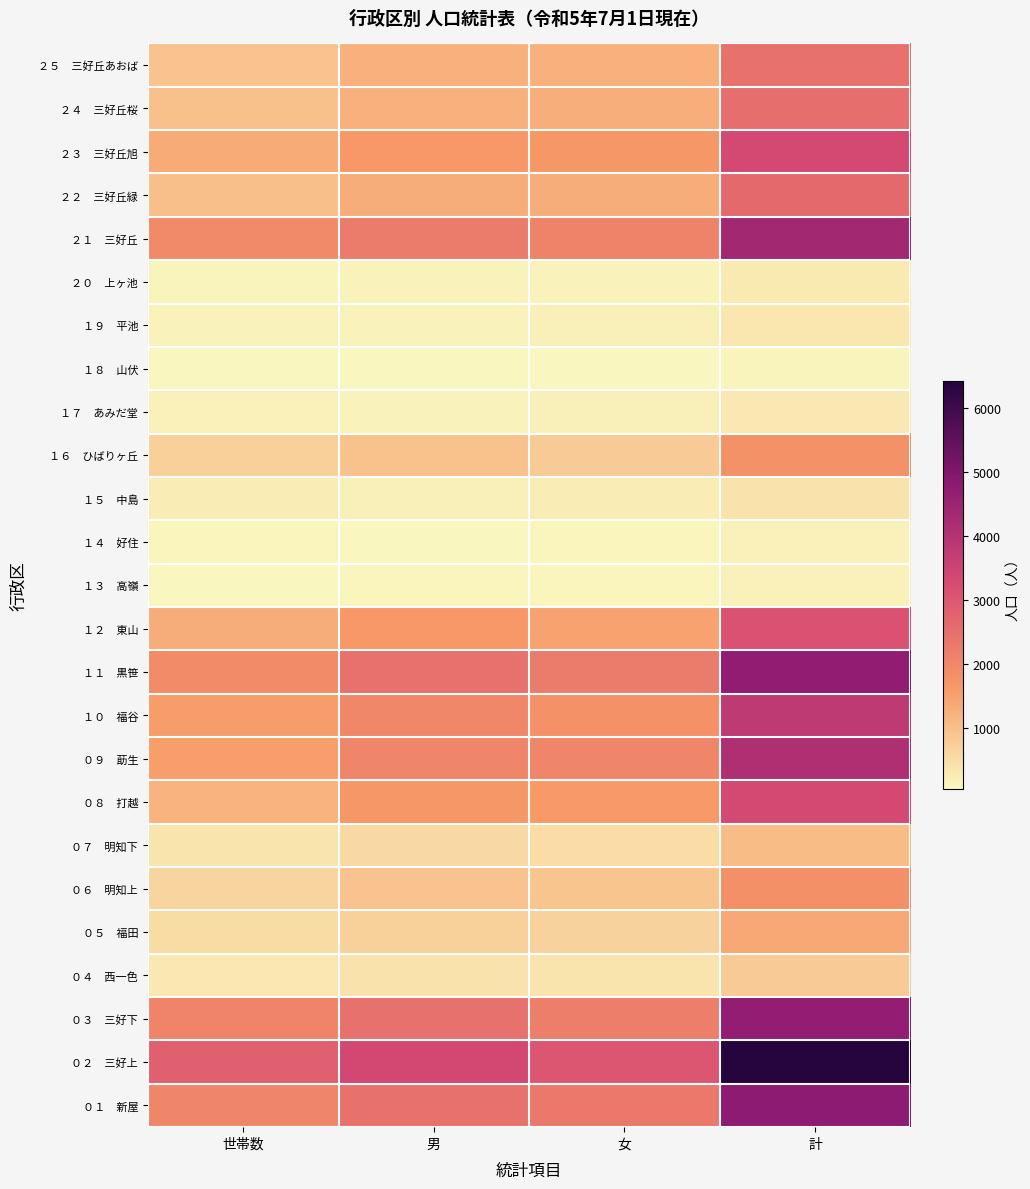

Which label corresponds to the smallest value in the chart?

女